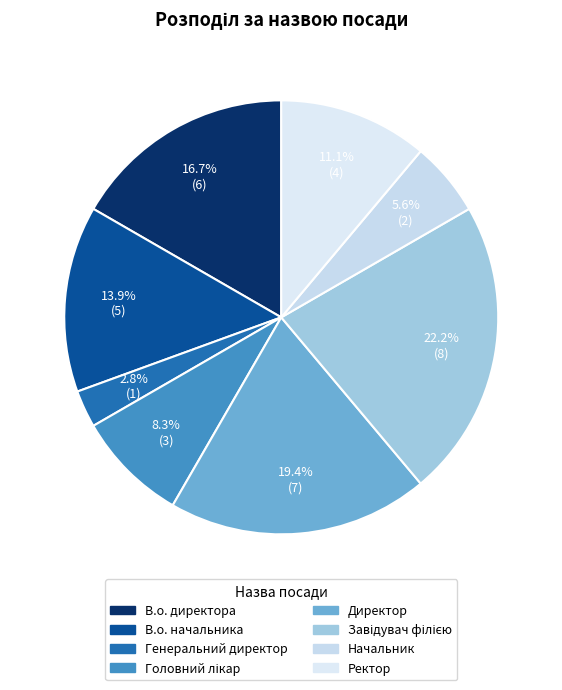

Is there a majority slice in this chart?

No